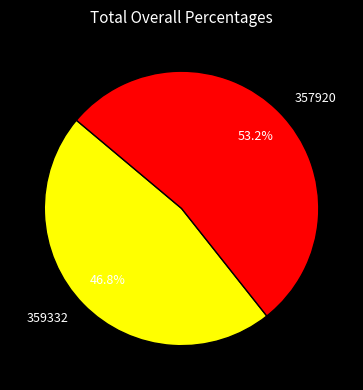

How many slices are in this pie chart?

2